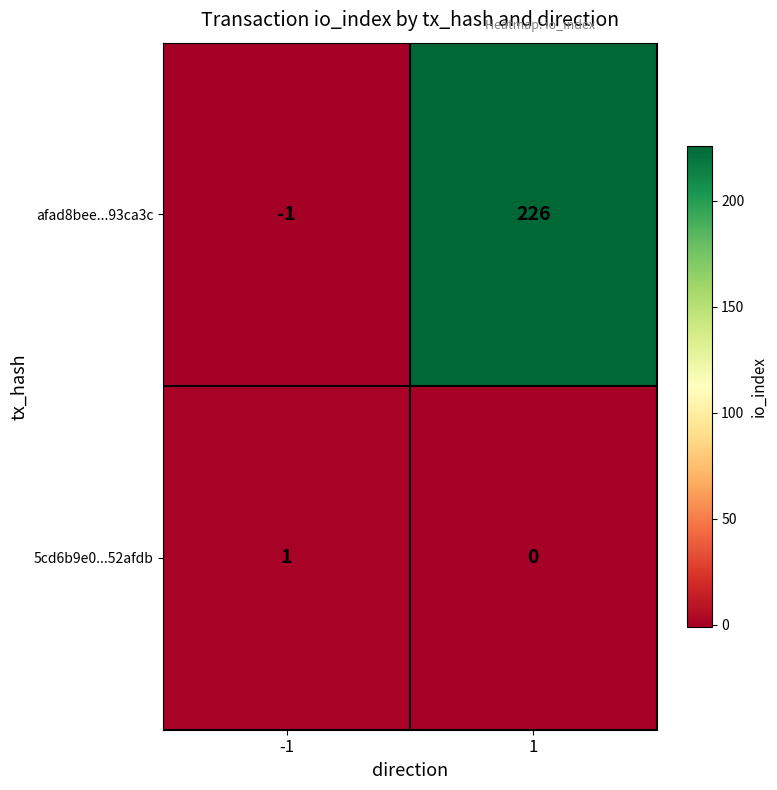

Is the value of afad8bee...93ca3c at 1 greater than the value of 5cd6b9e0...52afdb at 1?

Yes